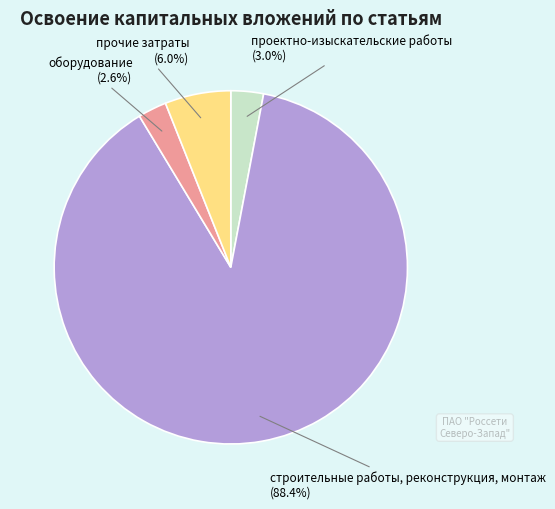

True or false: оборудование accounts for 3% of the total.

True